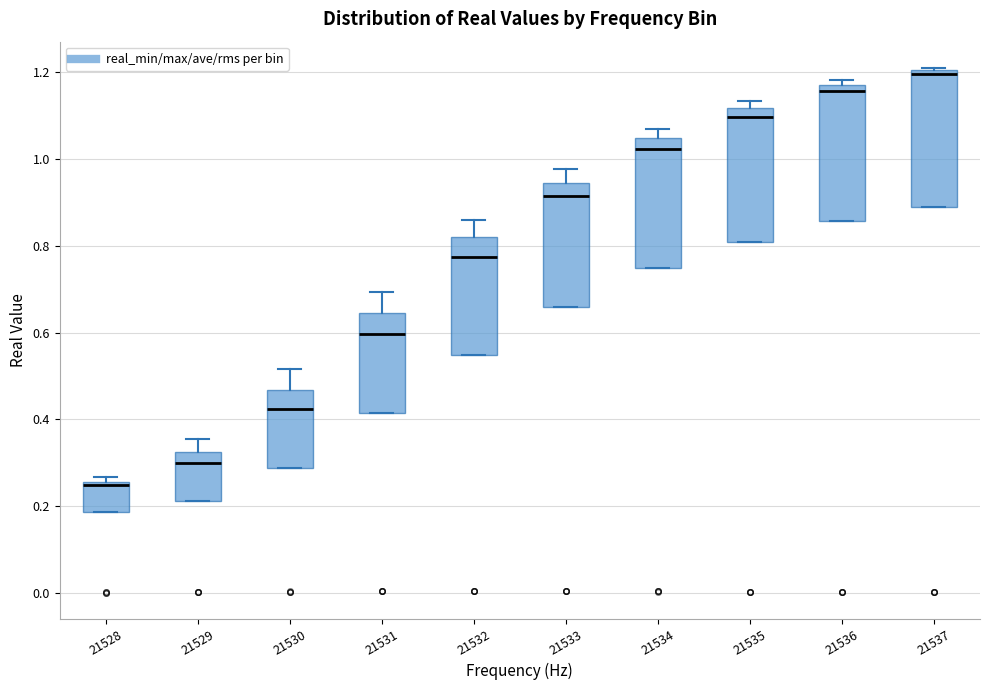

Which box has the lowest median line?

21528